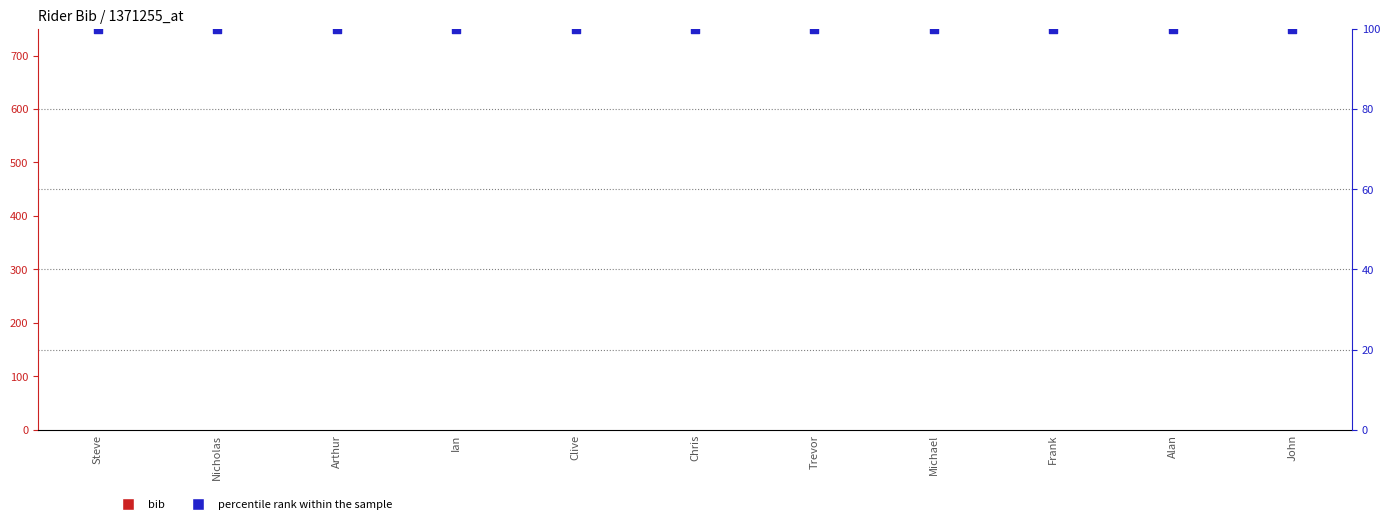

Which series has the largest total across all categories?

percentile rank within the sample